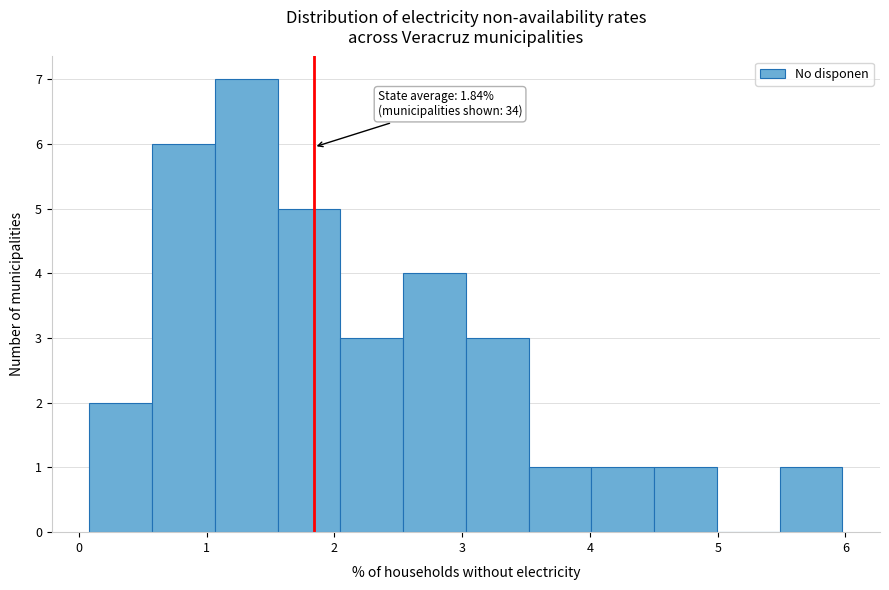

Over which range of the x-axis is the bar tallest?

1.1 to 1.6